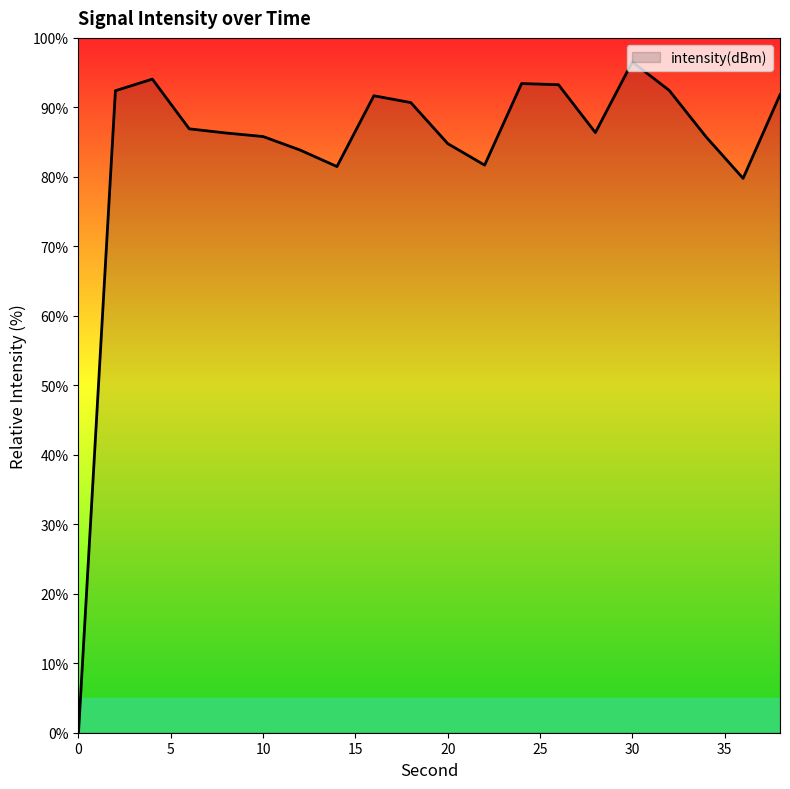

What is the difference between the maximum and minimum values?

96.5